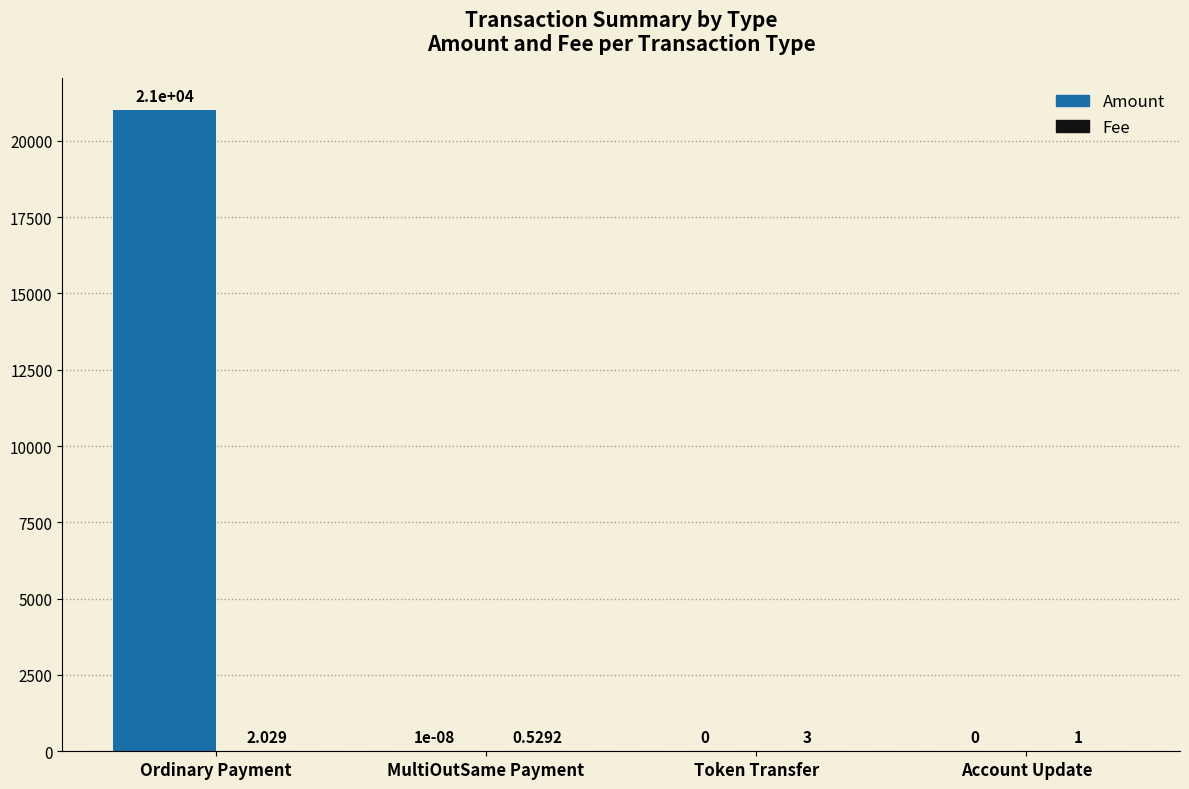

What position from the right is MultiOutSame Payment?

3